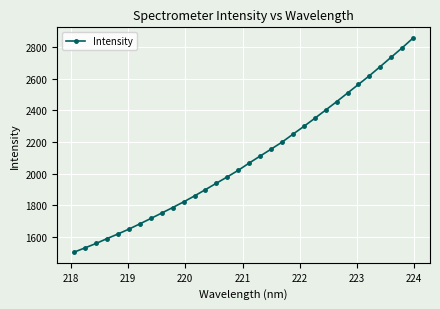

What is the value of the 11th point from the left?

1820.8